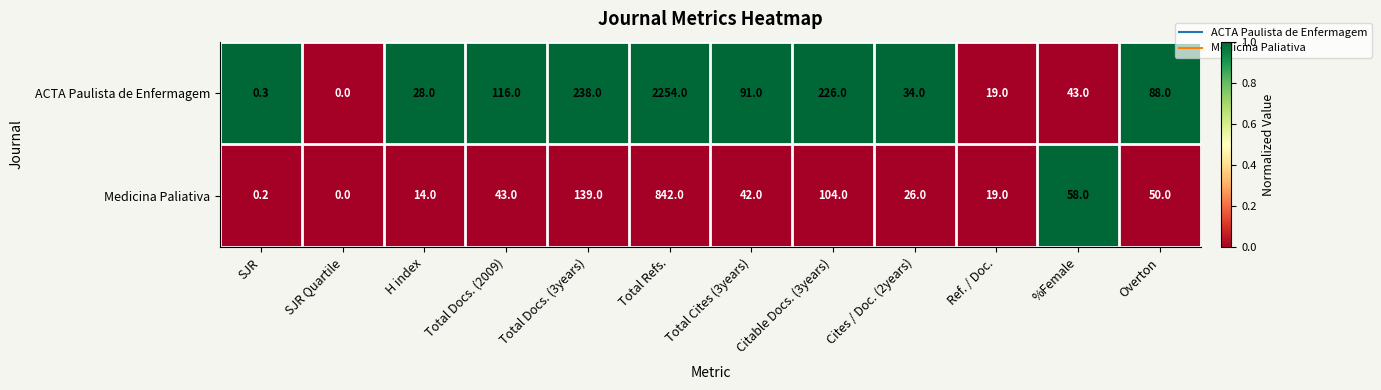

Is the value of Medicina Paliativa at %Female greater than the value of ACTA Paulista de Enfermagem at Total Refs.?

No